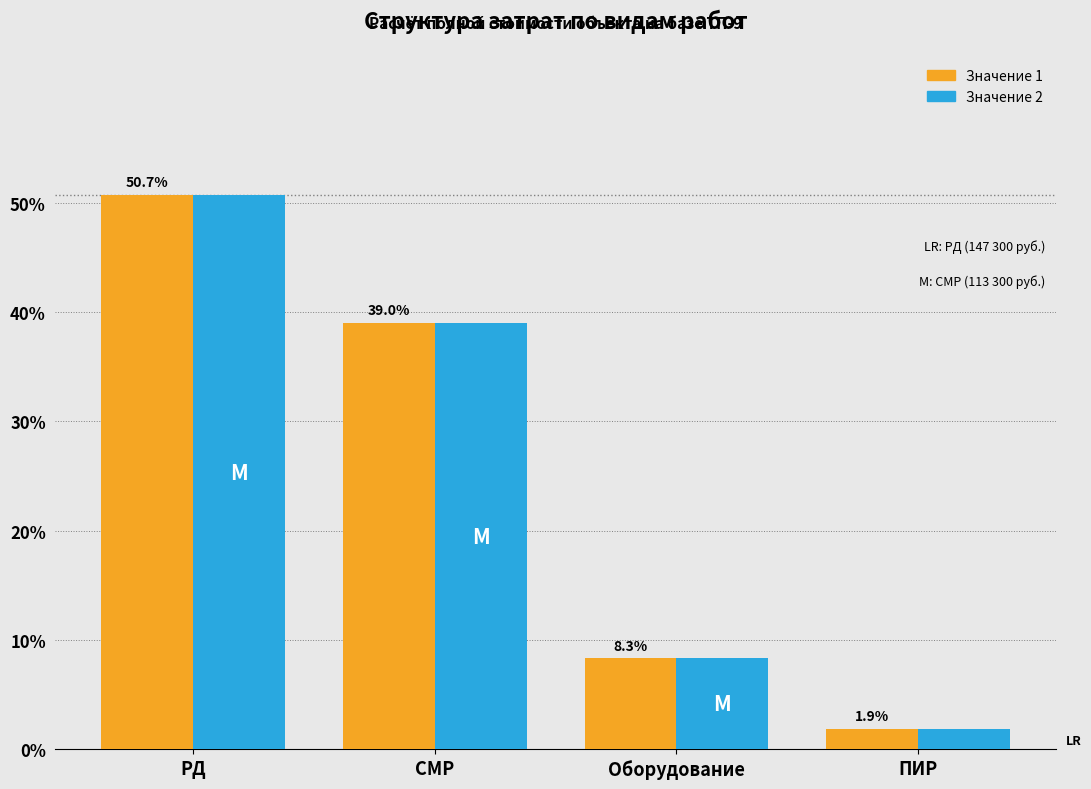

What is the maximum value shown in the chart?

50.7